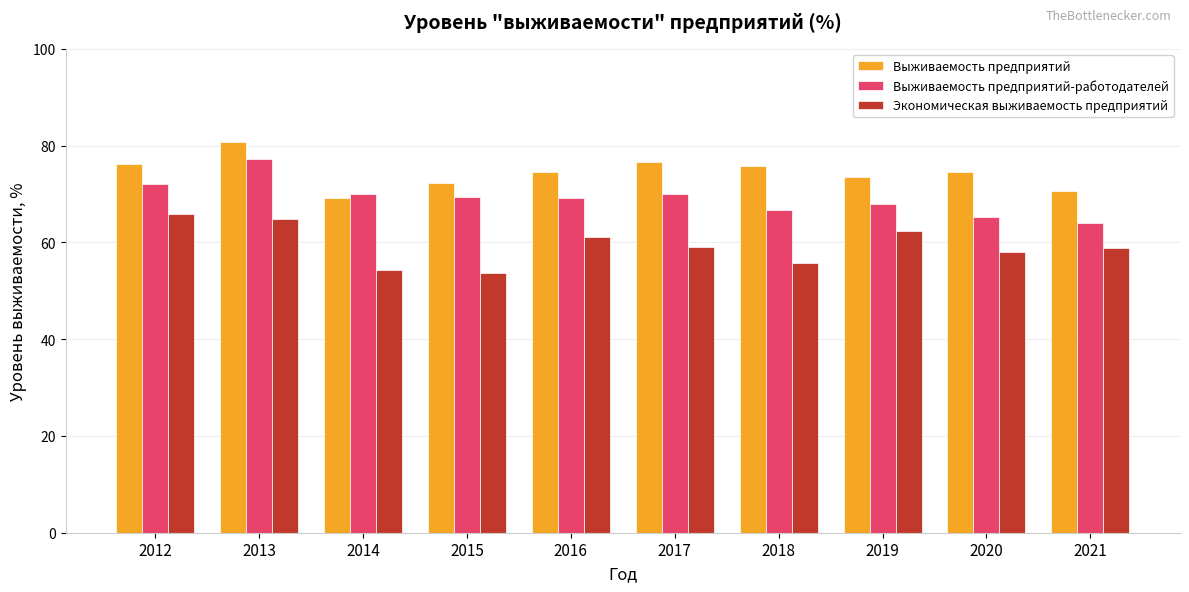

Is the value of Выживаемость предприятий-работодателей at 2017 greater than the value of Экономическая выживаемость предприятий at 2015?

Yes